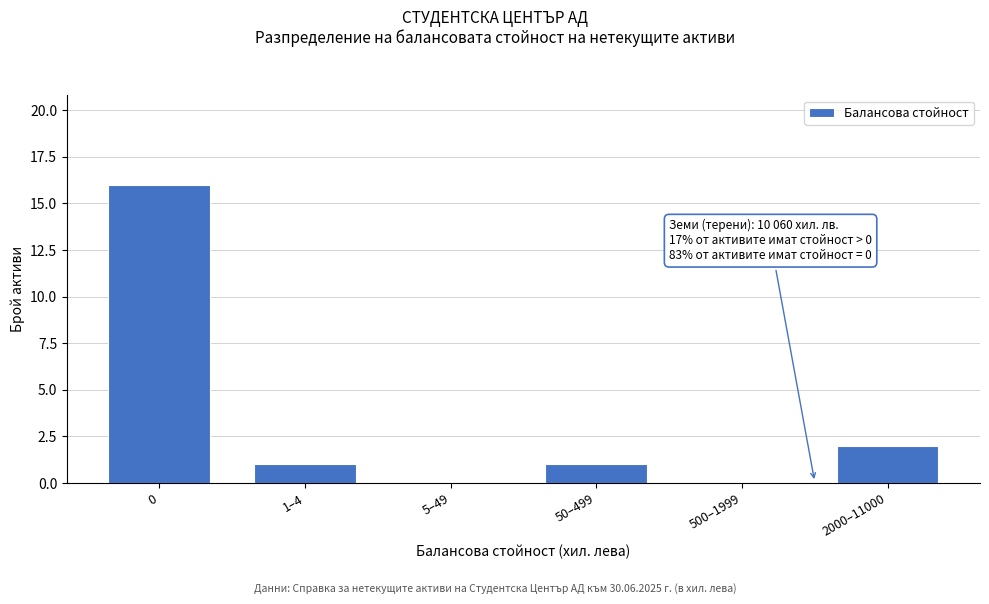

Reading left to right, extract all data points from this chart.

0=16	1–4=1	5–49=0	50–499=1	500–1999=0	2000–11000=2